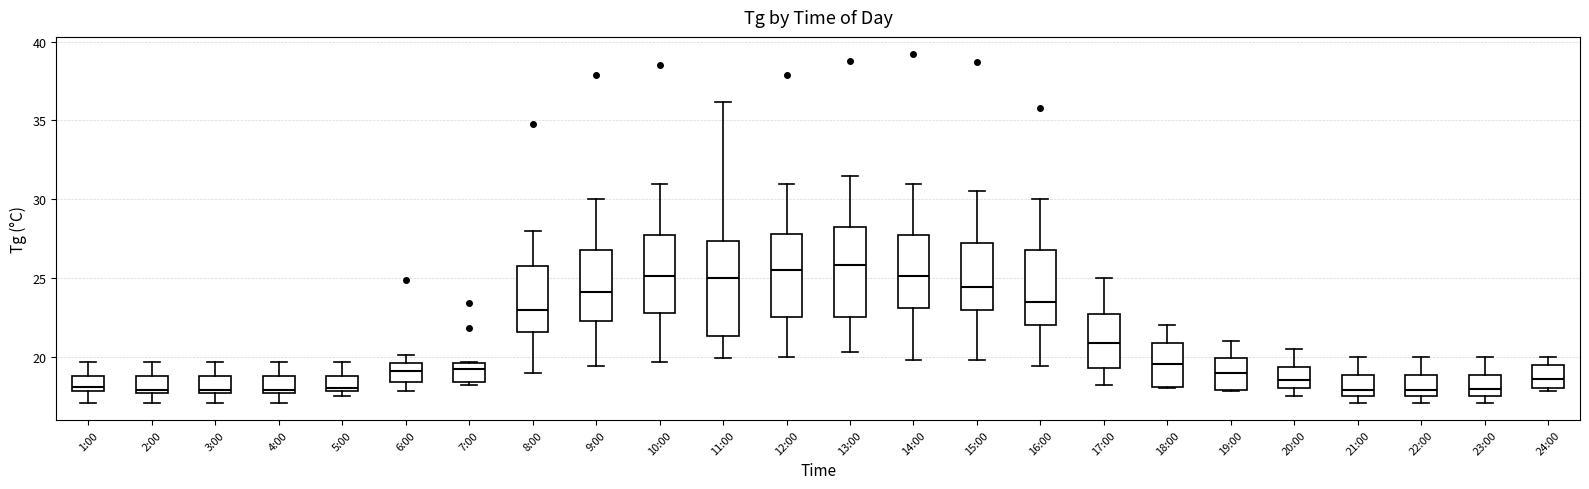

Reading left to right, transcribe this box plot: for each box, give where its median line is, the range the box spans, and where its two whiskers end, as read against the y-axis. The values are not printed on the chart, so give them approximately, as read against the axis.

1:00: median 18.0 (just above the box's lower edge), box 18.0 to 19.0, whiskers 17.0 to 19.5
2:00: median 18.0, box 17.5 to 19.0, whiskers 17.0 to 19.5
3:00: median 18.0, box 17.5 to 19.0, whiskers 17.0 to 19.5
4:00: median 18.0, box 17.5 to 19.0, whiskers 17.0 to 19.5
5:00: median 18.0, box 18.0 to 19.0, whiskers 17.5 to 19.5
6:00: median 19.0, box 18.5 to 19.5, whiskers 18.0 to 20.0
7:00: median 19.0, box 18.5 to 19.5, whiskers 18.0 to 19.5
8:00: median 23.0, box 21.5 to 26.0, whiskers 19.0 to 28.0
9:00: median 24.0, box 22.5 to 27.0, whiskers 19.5 to 30.0
10:00: median 25.0, box 23.0 to 28.0, whiskers 19.5 to 31.0
11:00: median 25.0, box 21.5 to 27.5, whiskers 20.0 to 36.0
12:00: median 25.5, box 22.5 to 28.0, whiskers 20.0 to 31.0
13:00: median 26.0, box 22.5 to 28.5, whiskers 20.5 to 31.5
14:00: median 25.0, box 23.0 to 28.0, whiskers 20.0 to 31.0
15:00: median 24.5, box 23.0 to 27.5, whiskers 20.0 to 30.5
16:00: median 23.5, box 22.0 to 27.0, whiskers 19.5 to 30.0
17:00: median 21.0, box 19.5 to 23.0, whiskers 18.0 to 25.0
18:00: median 19.5, box 18.0 to 21.0, whiskers 18.0 to 22.0
19:00: median 19.0, box 18.0 to 20.0, whiskers 18.0 to 21.0
20:00: median 18.5, box 18.0 to 19.5, whiskers 17.5 to 20.5
21:00: median 18.0, box 17.5 to 19.0, whiskers 17.0 to 20.0
22:00: median 18.0, box 17.5 to 19.0, whiskers 17.0 to 20.0
23:00: median 18.0, box 17.5 to 19.0, whiskers 17.0 to 20.0
24:00: median 18.5, box 18.0 to 19.5, whiskers 18.0 (just below the box's lower edge) to 20.0